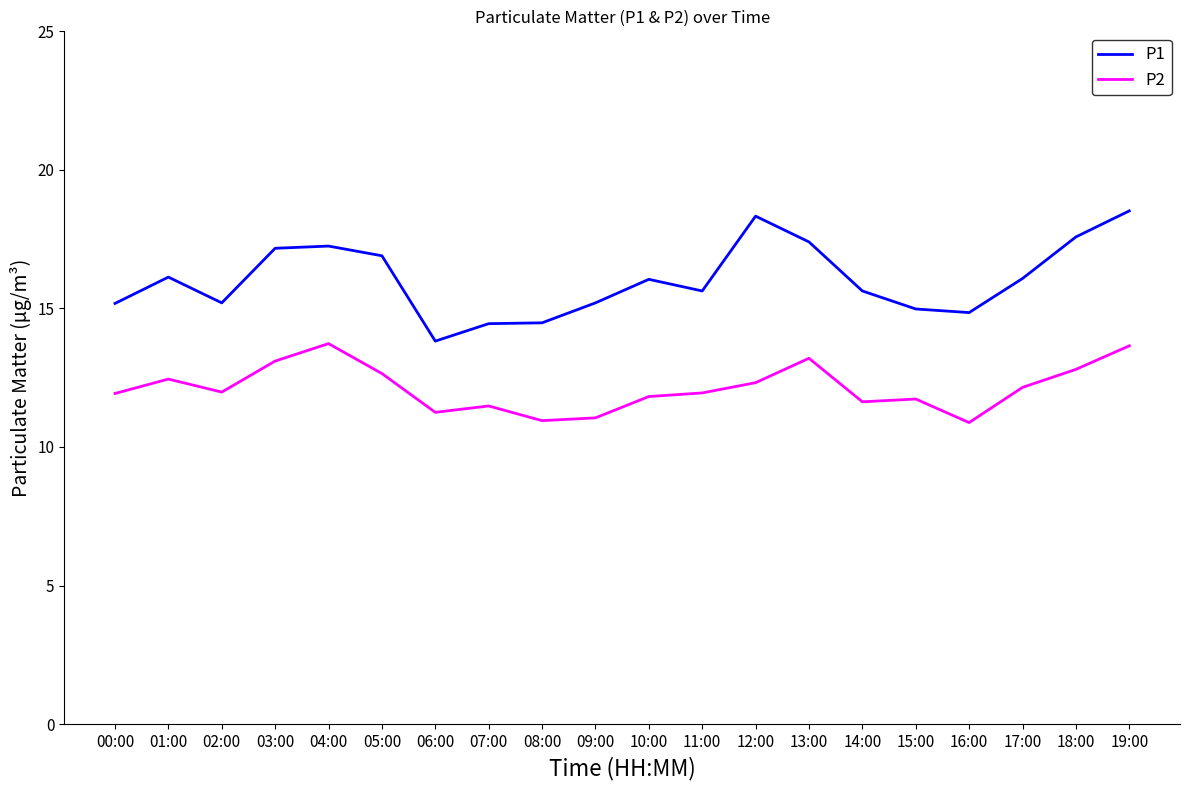

Is the value of P1 at 10:00 greater than the value of P2 at 12:00?

Yes